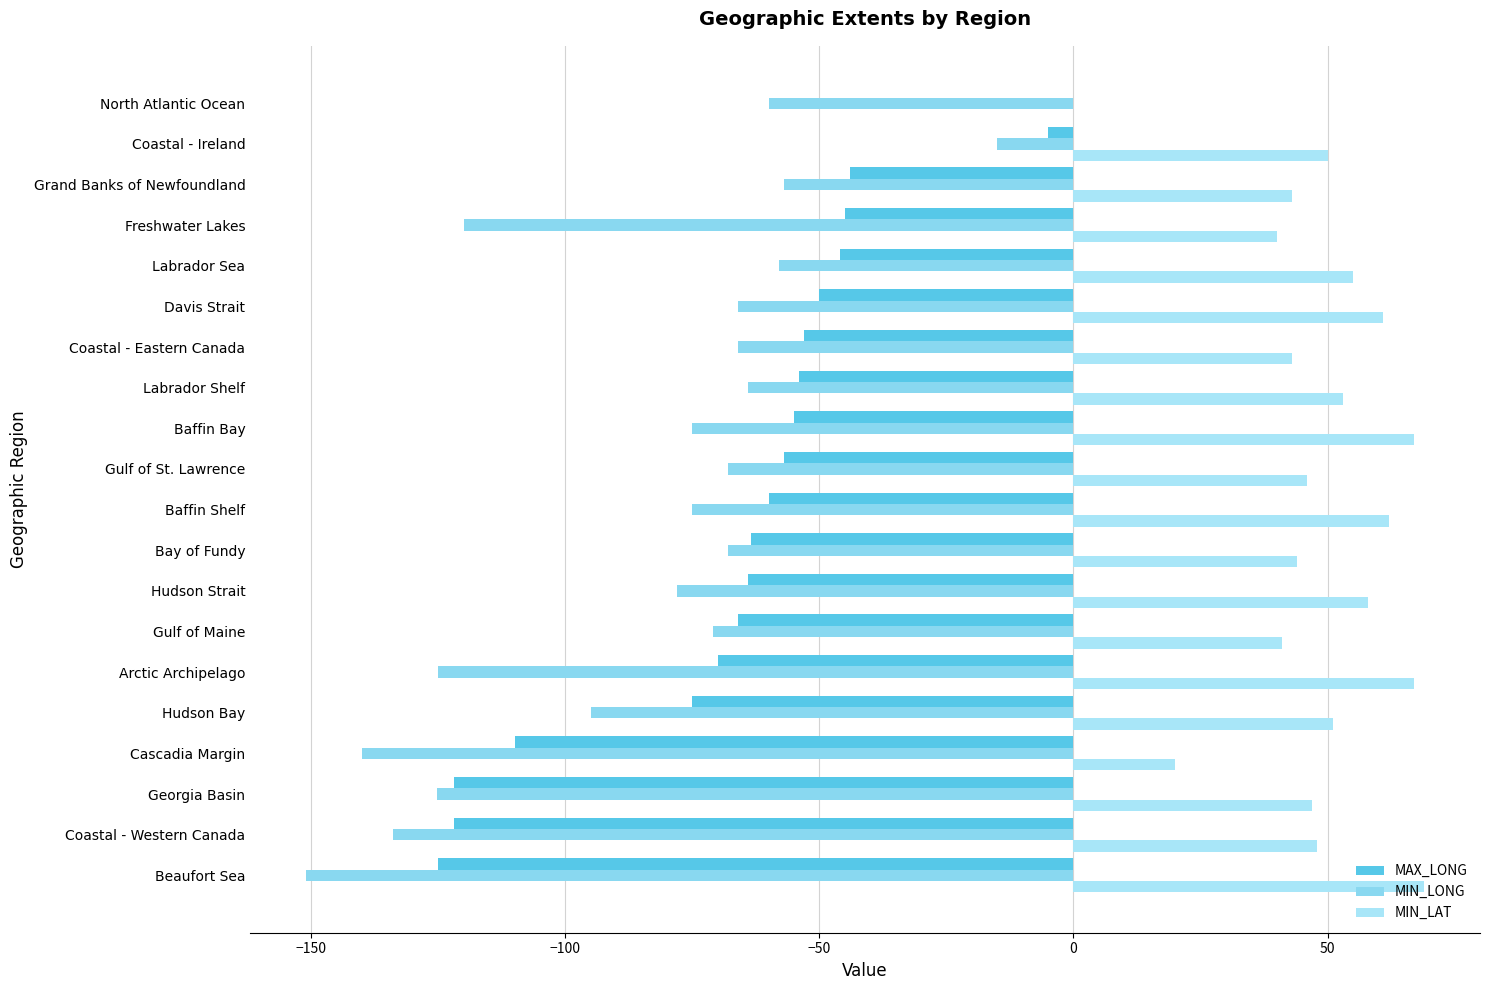

What is the greatest value displayed?

69.0